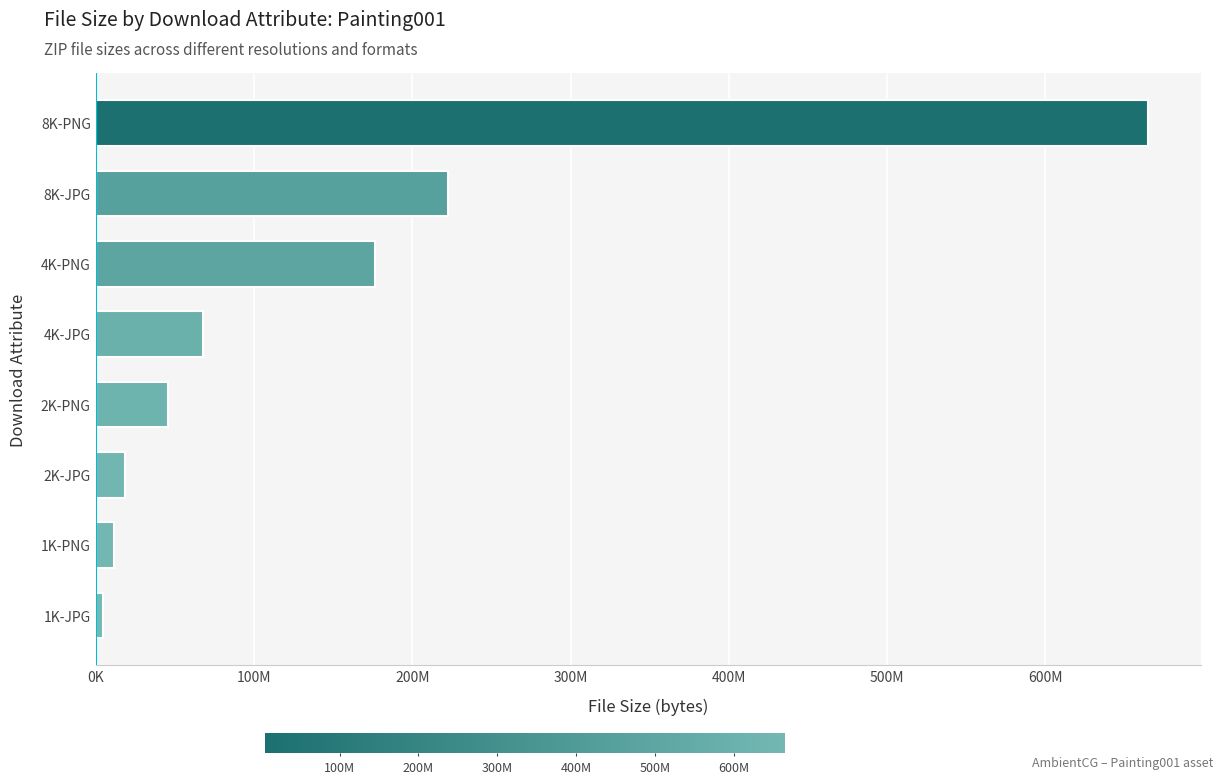

Rank the categories by value from lowest to highest.

1K-JPG, 1K-PNG, 2K-JPG, 2K-PNG, 4K-JPG, 4K-PNG, 8K-JPG, 8K-PNG